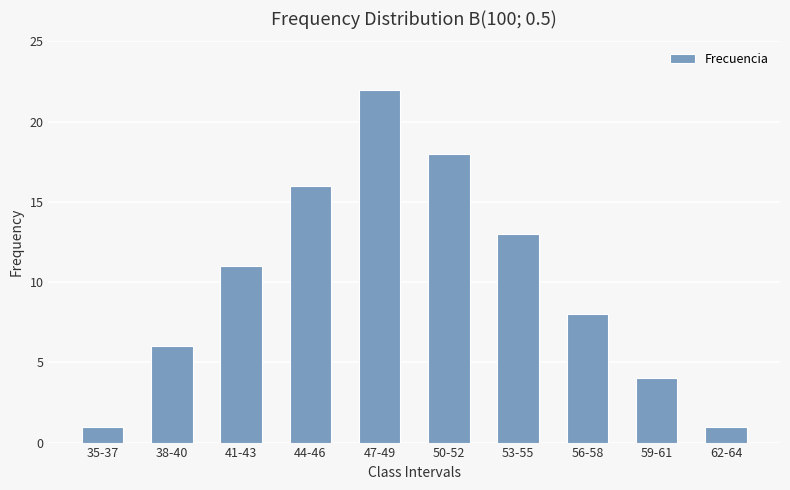

Count the number of data series in this chart.

1